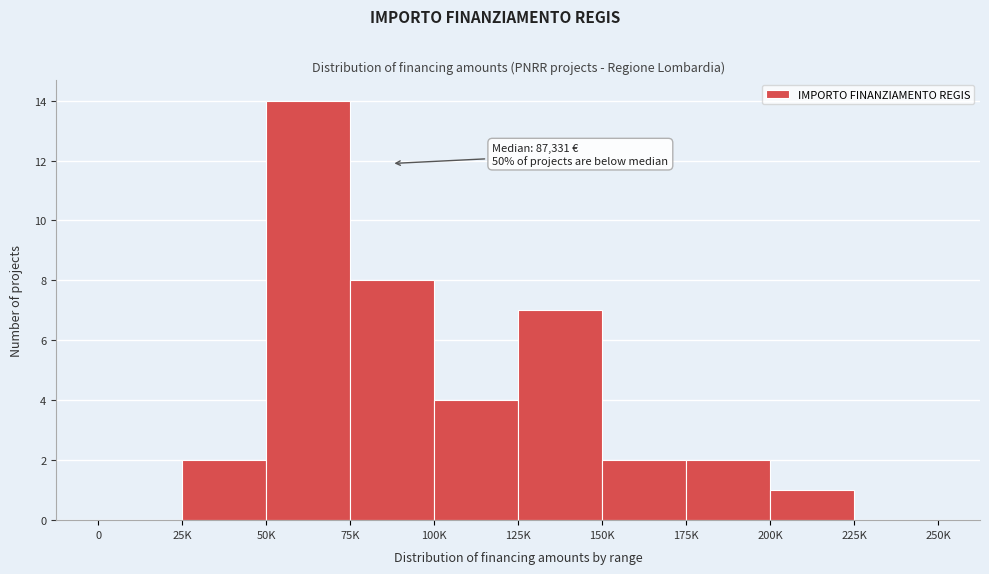

Reading left to right, extract all data points from this chart.

0=0	25K=2	50K=14	75K=8	100K=4	125K=7	150K=2	175K=2	200K=1	225K=0